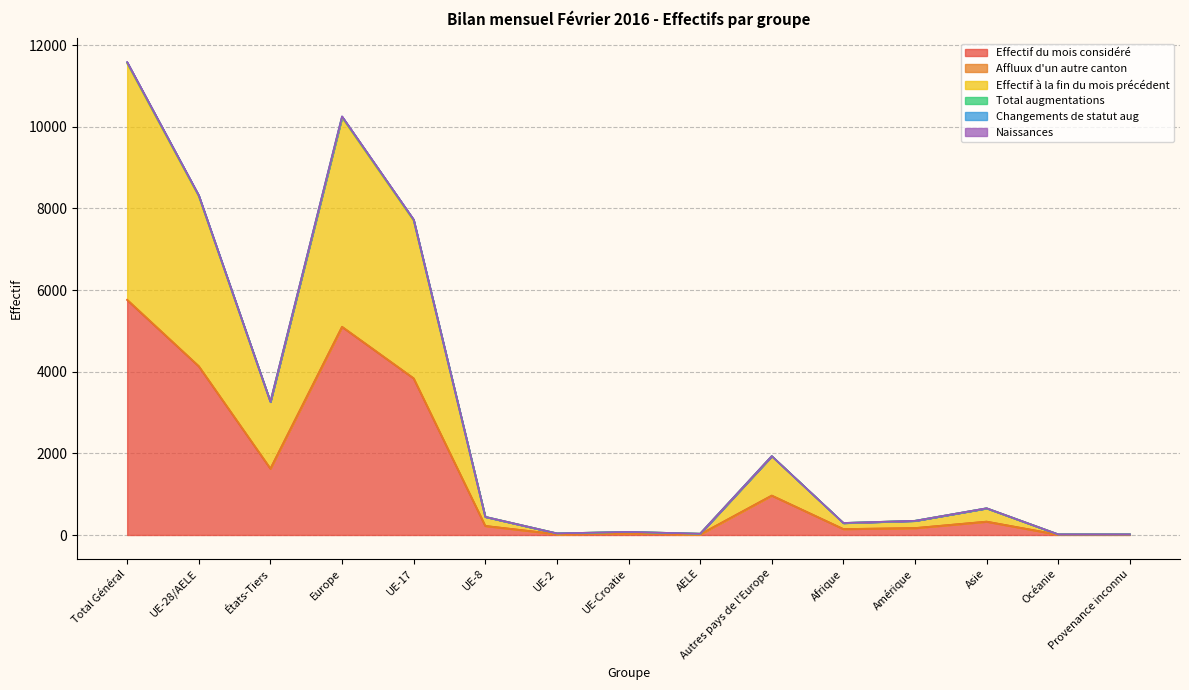

What is the approximate value of Effectif du mois considéré at Autres pays de l'Europe, to the nearest 10?

970